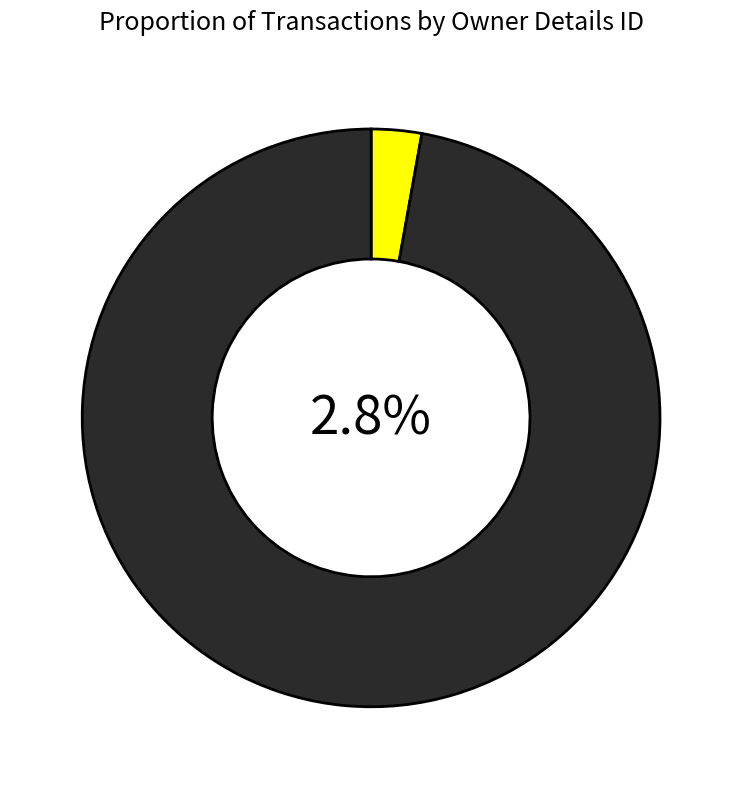

Approximately how many times larger is the value at rptOwnerDetailsId=10 compared to rptOwnerDetailsId=11?

34.5